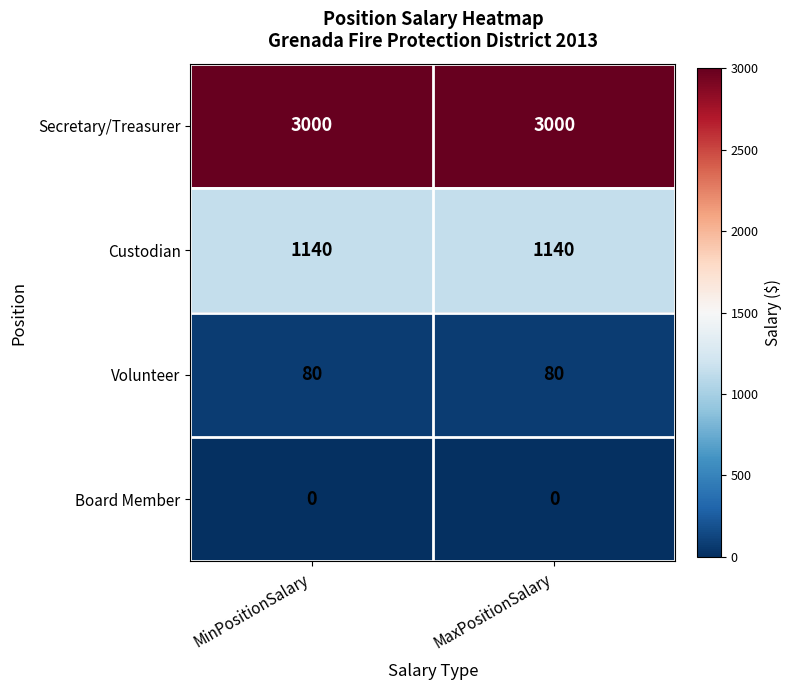

What is the greatest value displayed?

3000